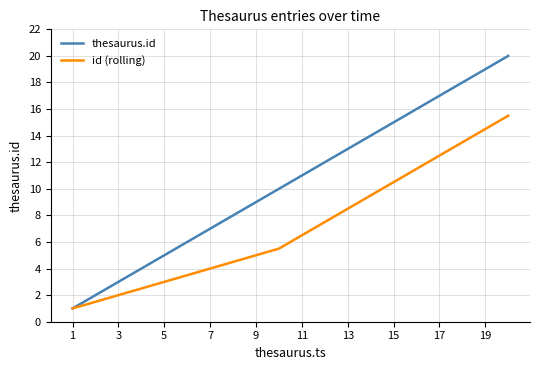

What is the maximum value shown in the chart?

20.0